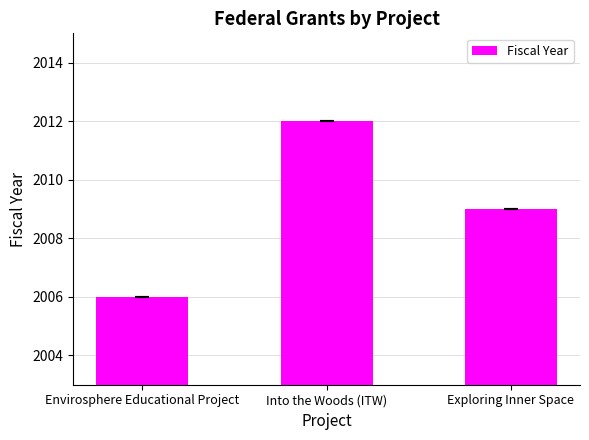

Is it true that the value at Into the Woods (ITW) is 2012?

True